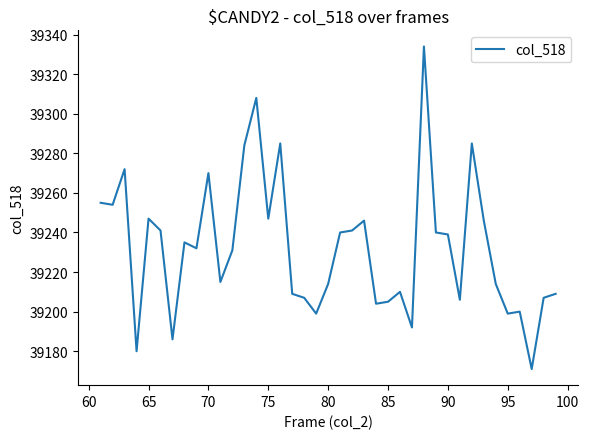

What is the difference between the maximum and minimum values?

163